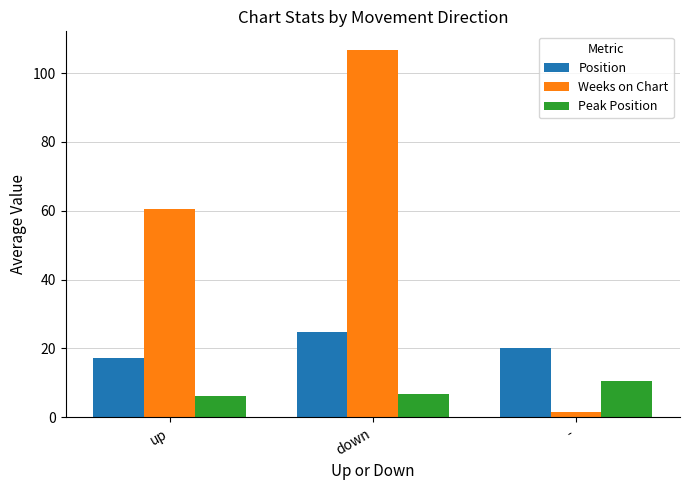

How many categories are shown in the chart?

3